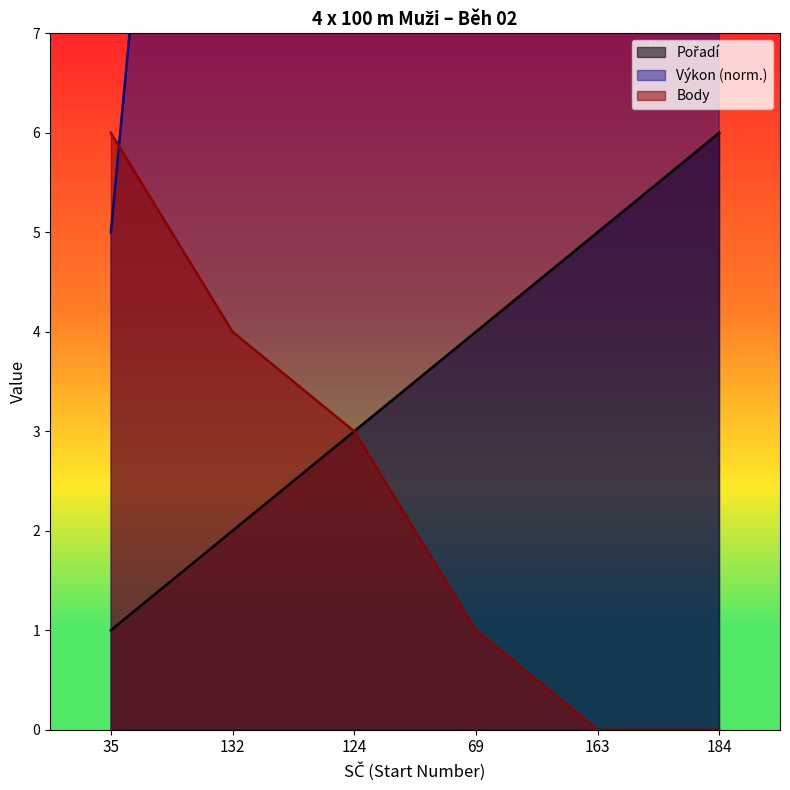

At how many categories does at least one series exceed 18?

4